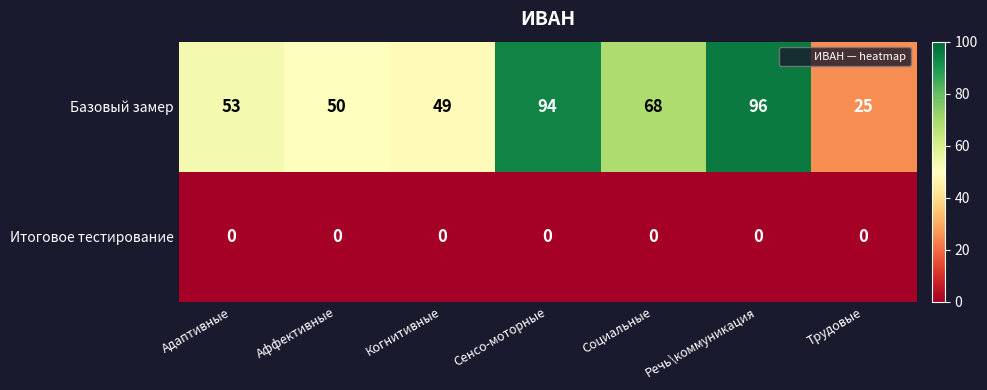

Which series has the largest range (max minus min)?

Базовый замер